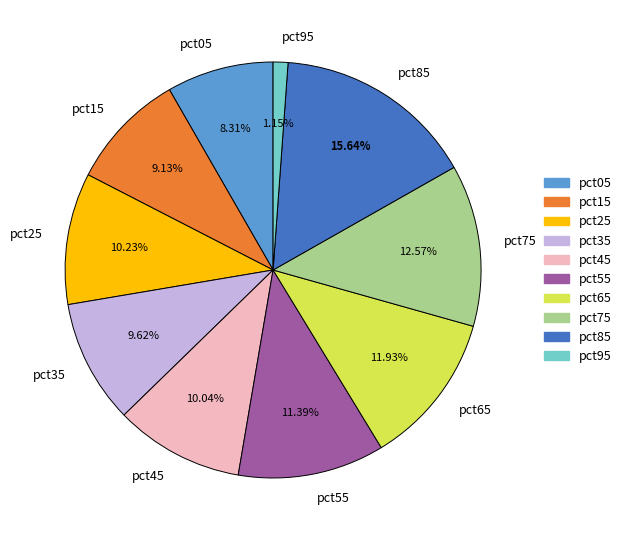

Does any single category account for the majority?

No